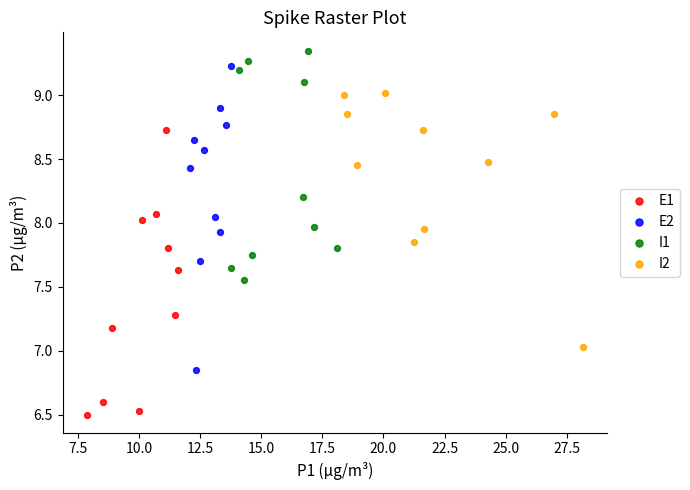

What are all the series names shown in the legend?

E1, E2, I1, I2